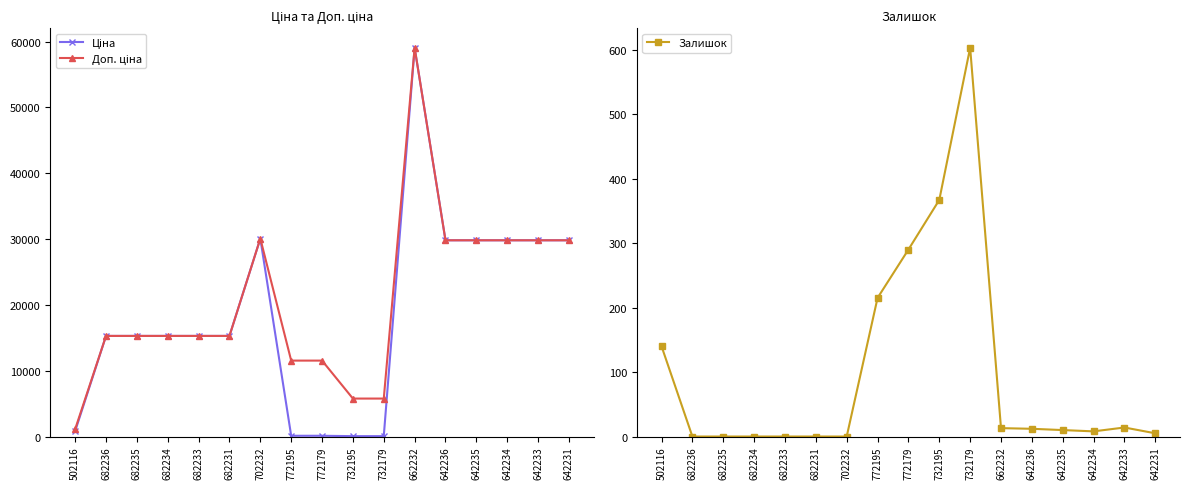

What is the spread (max minus min) of values at 682231?

15288.0